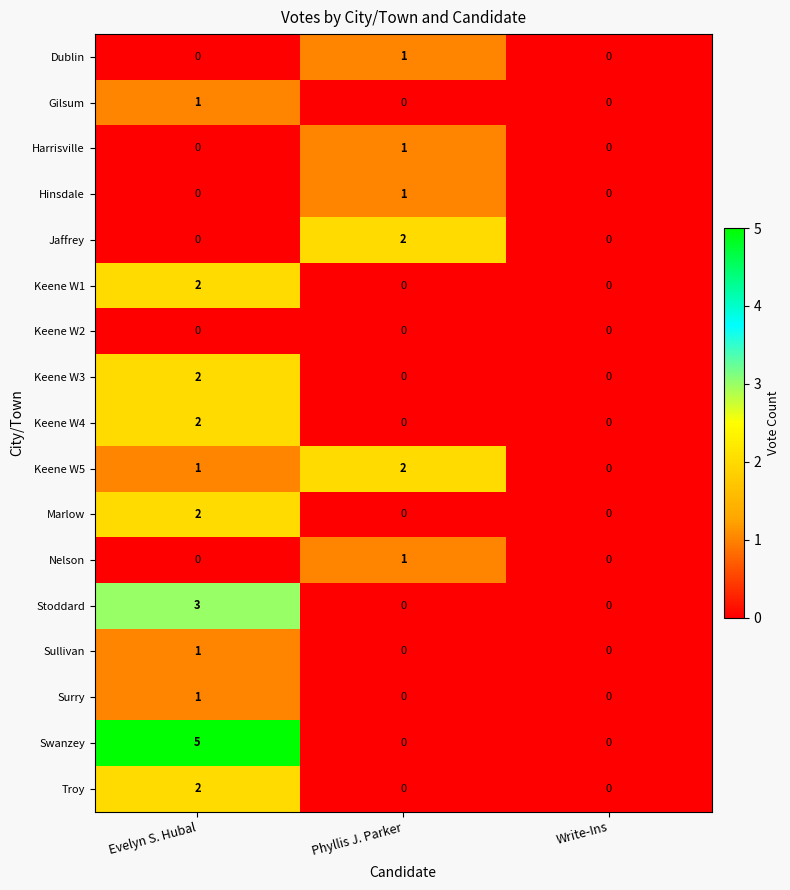

True or false: Gilsum has a value of 1 at Phyllis J. Parker.

False